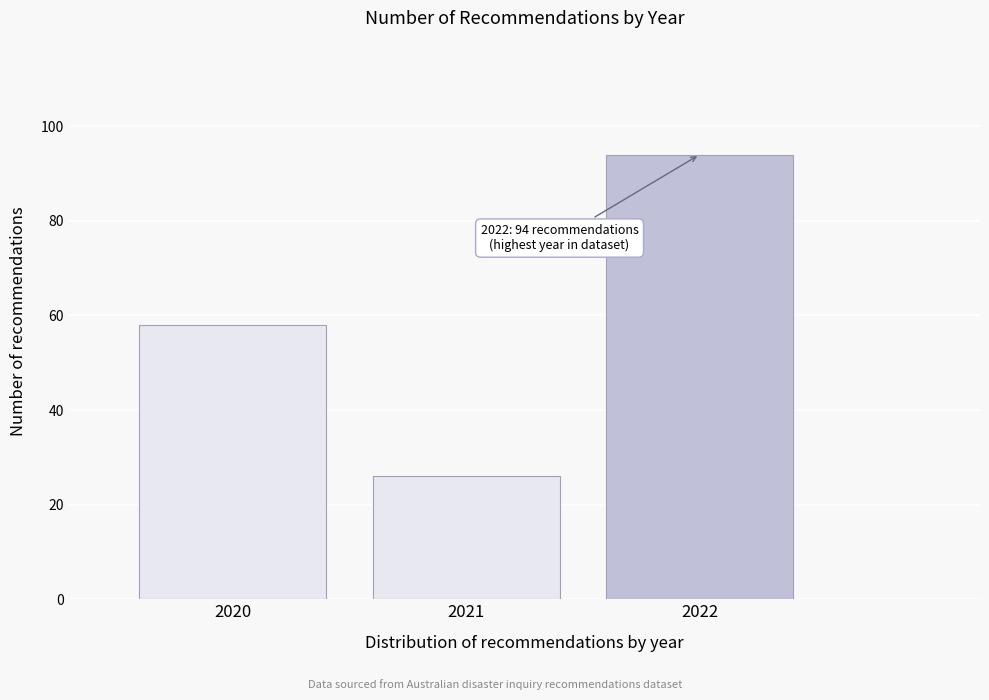

Reading right to left, list all the values displayed in this chart.

94	26	58